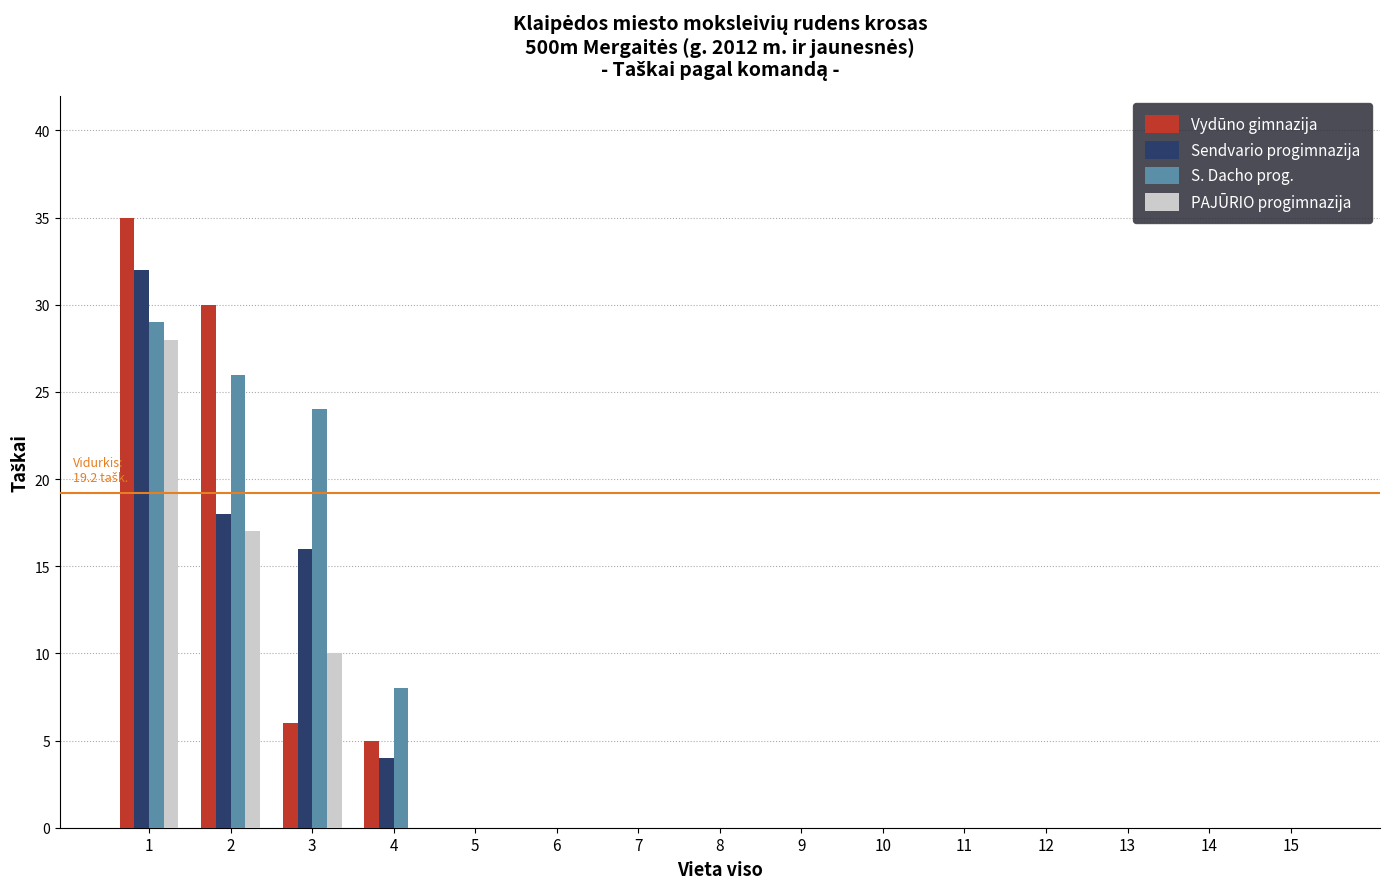

Count the number of data series in this chart.

4